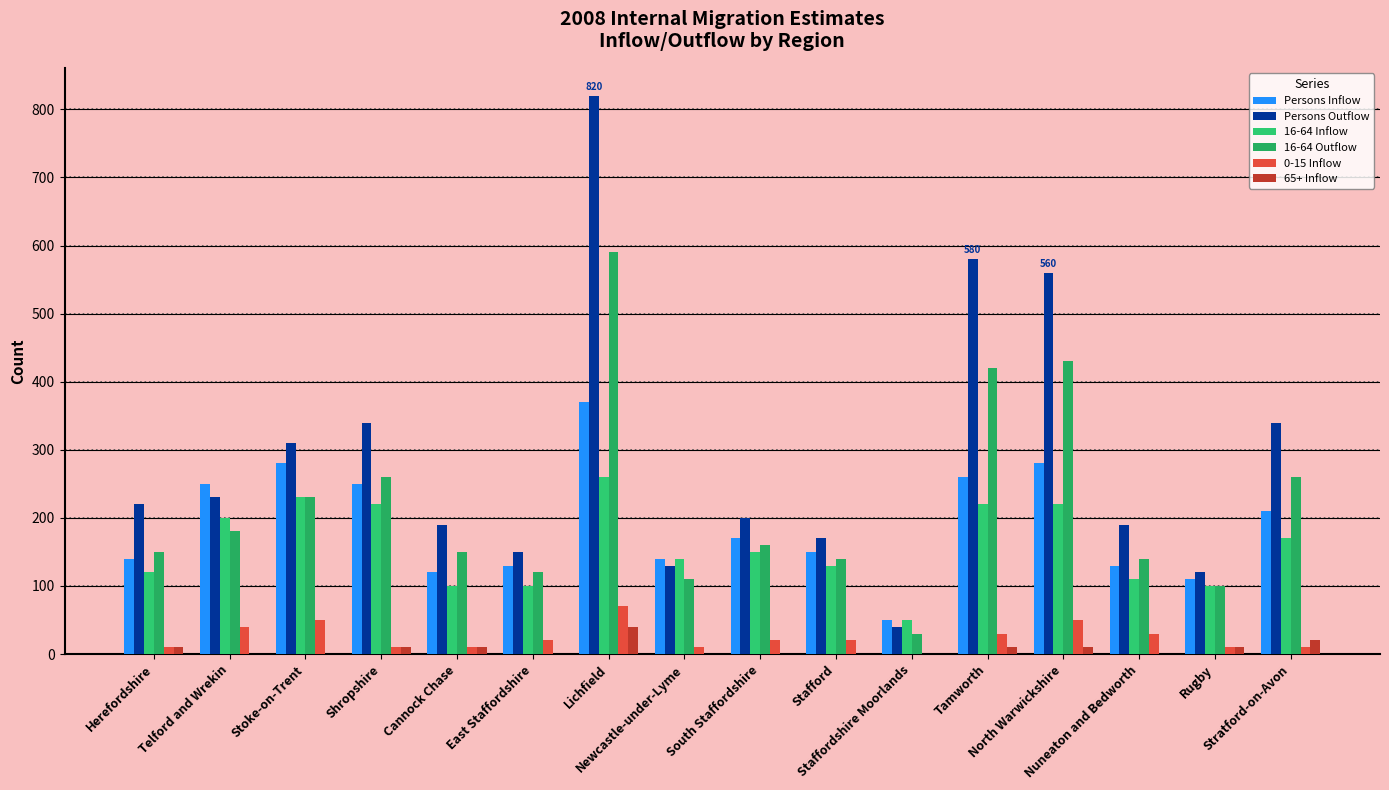

At Shropshire, list the series in order from smallest to largest.

0-15 Inflow, 65+ Inflow, 16-64 Inflow, Persons Inflow, 16-64 Outflow, Persons Outflow